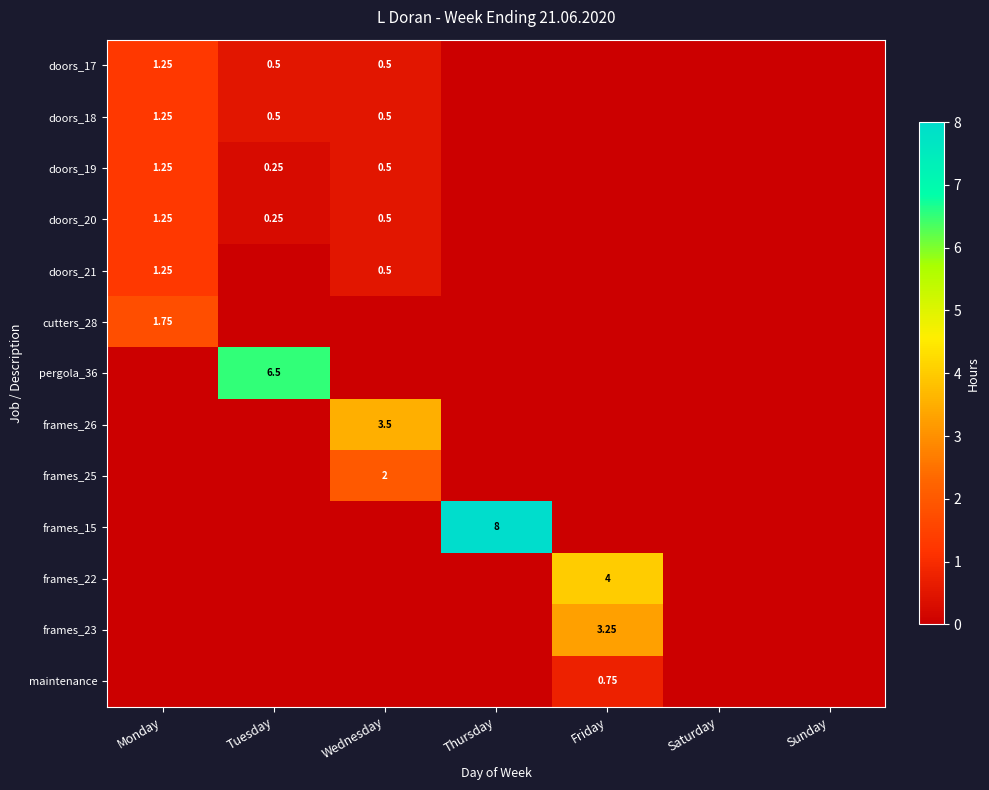

Is the value of frames_22 at Friday greater than the value of doors_18 at Tuesday?

Yes